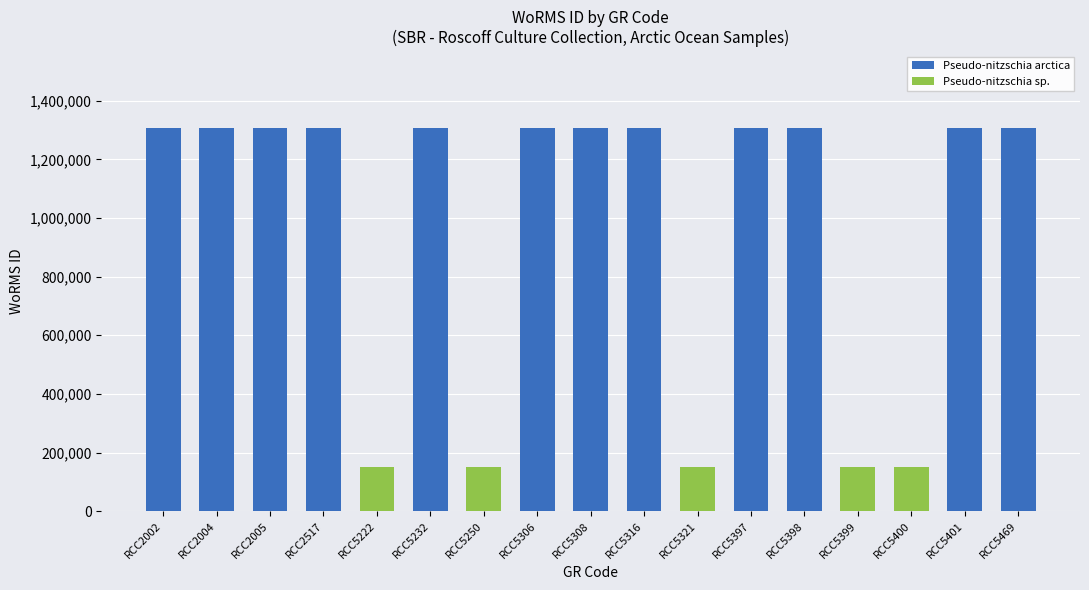

What is the highest value of the Pseudo-nitzschia arctica series?

1307644